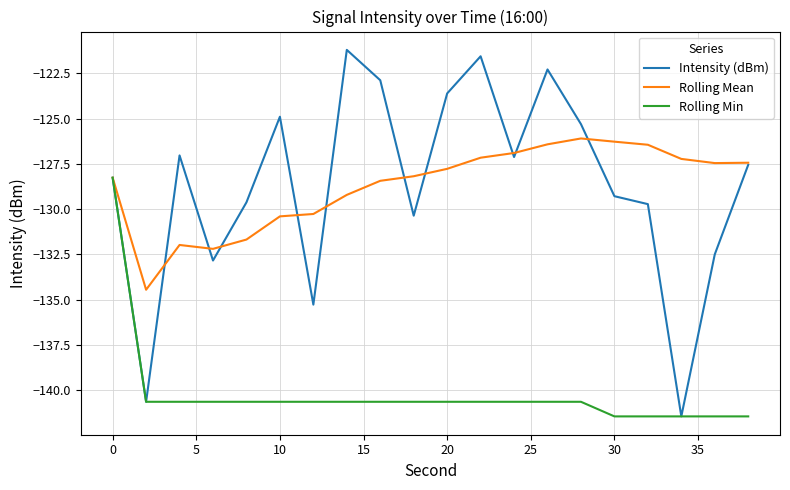

How many lines are shown in the chart?

3